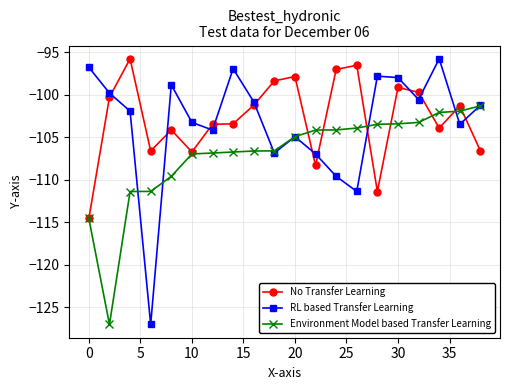

At how many categories does at least one series exceed -116?

20